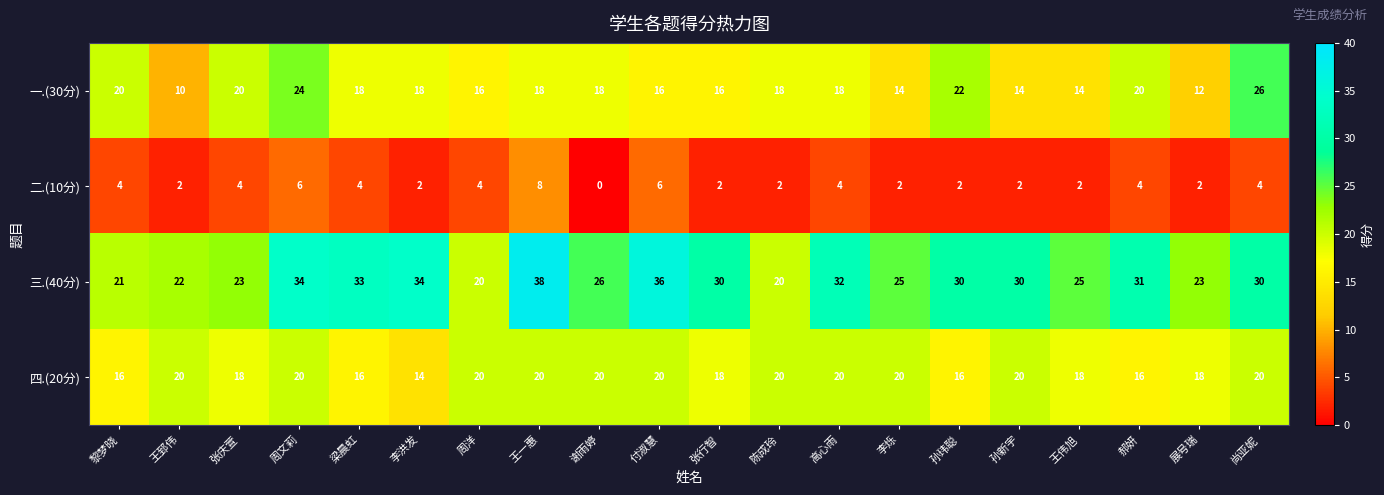

Rank the series at 付淑慧 from lowest to highest value.

二.(10分), 一.(30分), 四.(20分), 三.(40分)